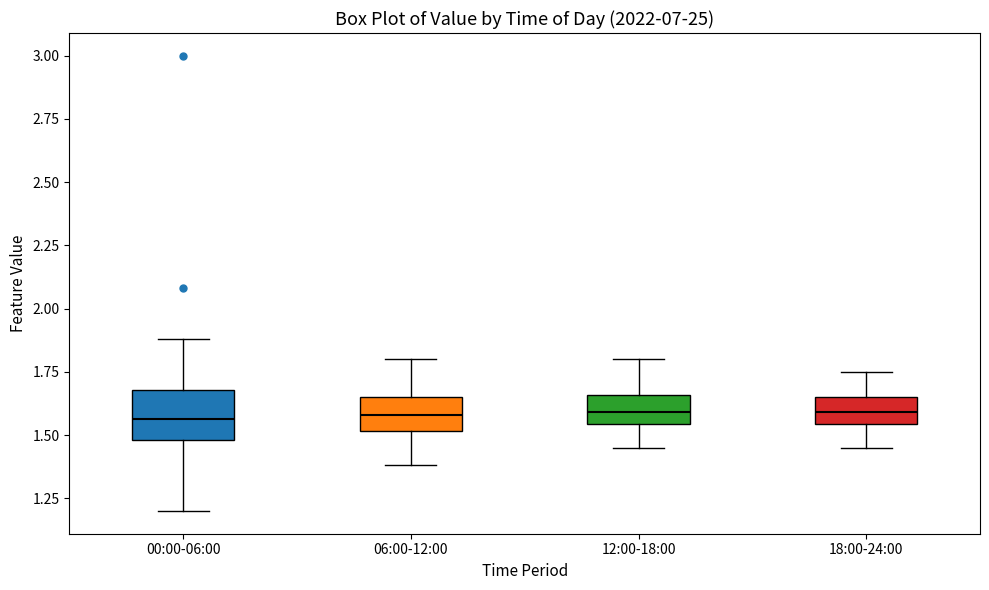

Where is the upper edge of the box for 12:00-18:00 on the y-axis? The values are not printed on the chart, so give them approximately, as read against the axis.

1.65